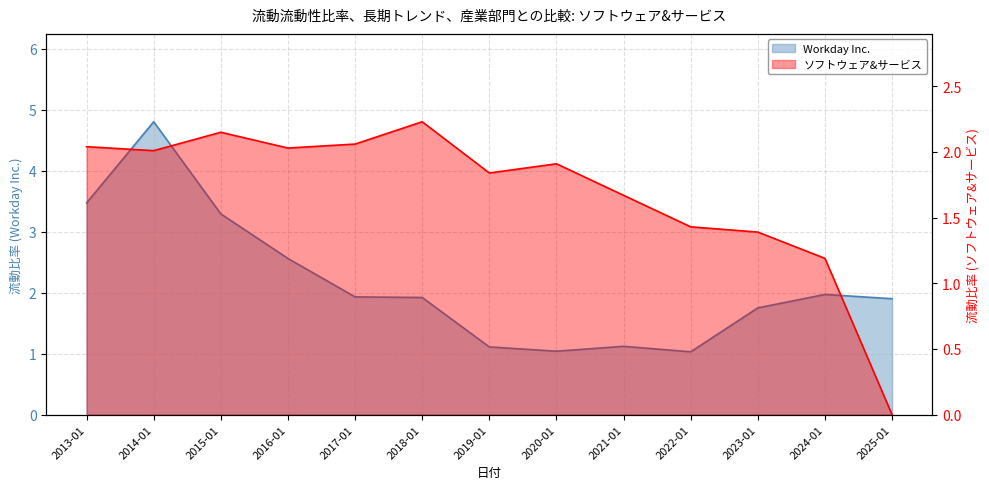

Which series has the largest total across all categories?

Workday Inc.